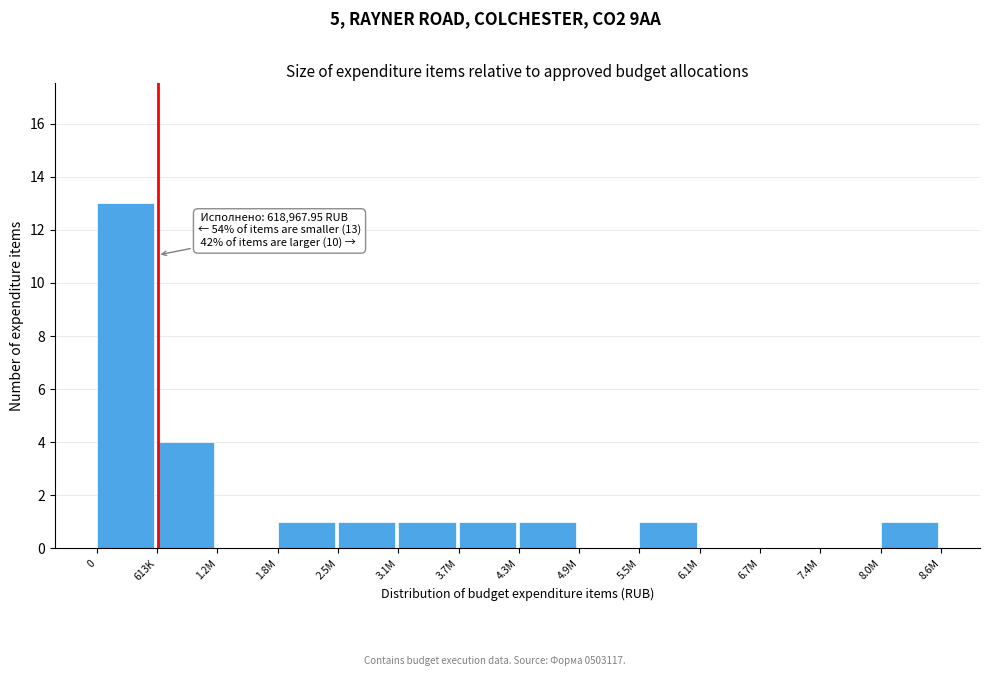

Reading left to right, transcribe all the data shown in this chart.

0=13	613K=4	1.2M=0	1.8M=1	2.5M=1	3.1M=1	3.7M=1	4.3M=1	4.9M=0	5.5M=1	6.1M=0	6.7M=0	7.4M=0	8.0M=1